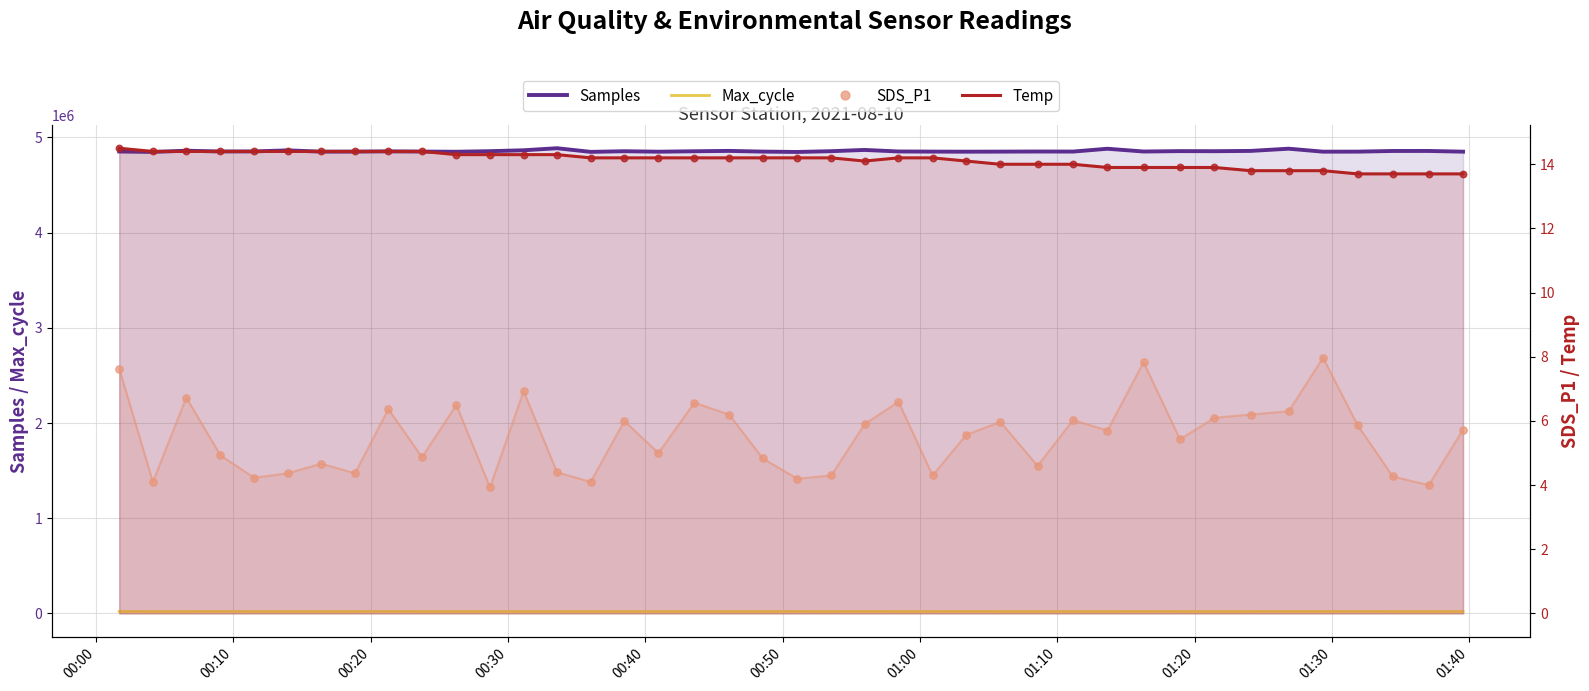

Is the value of Temp at 00:10 greater than the value of Max_cycle at 21?

No